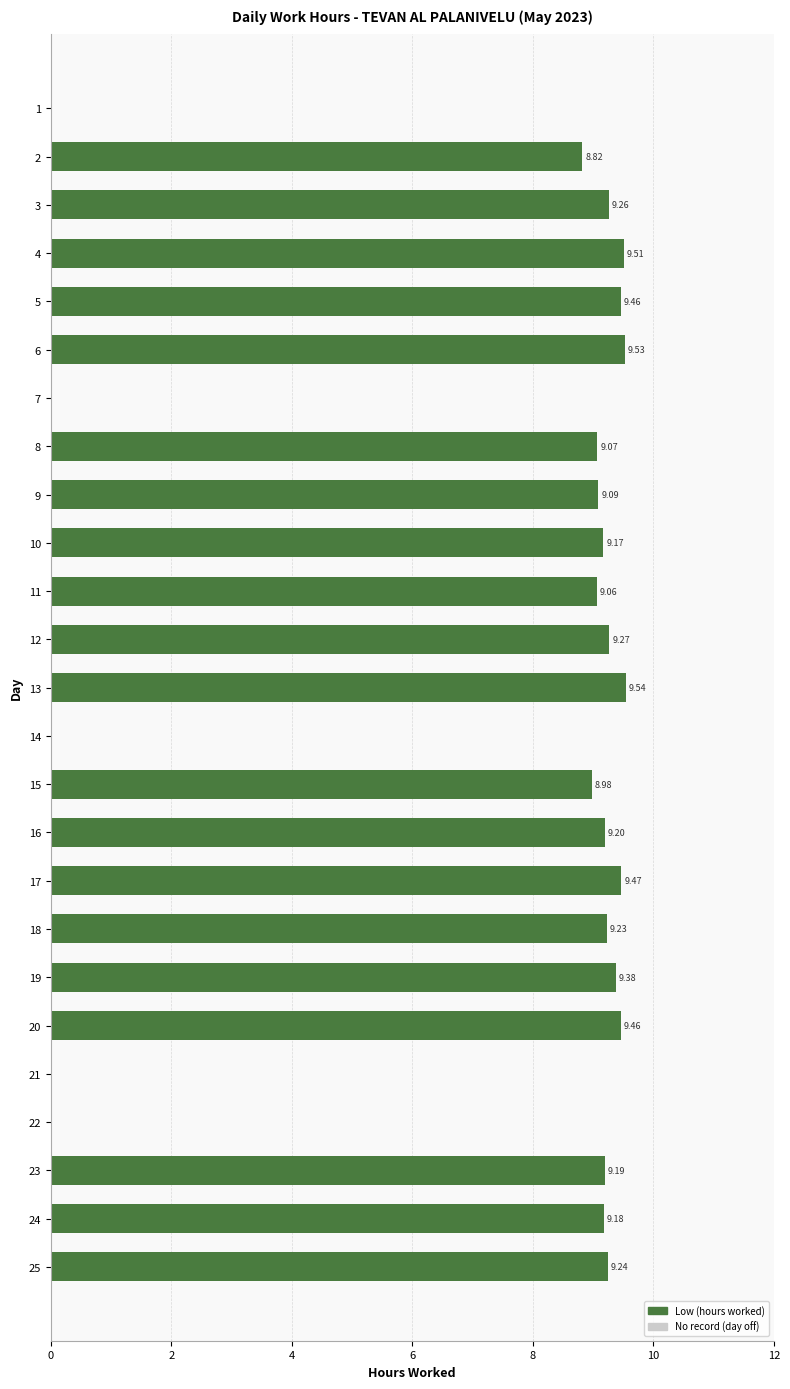

What is the change in value from 2 to 6?

+0.7